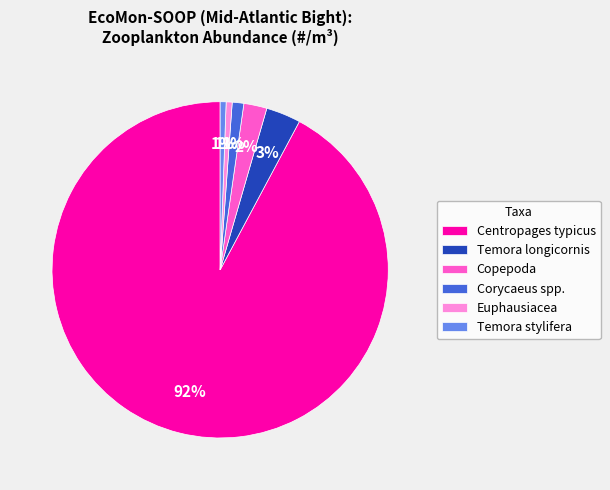

Is it true that Copepoda is 11% of the pie?

False